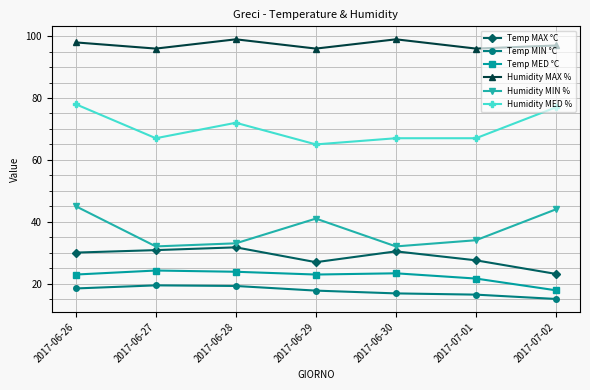

True or false: Temp MED °C and Humidity MIN % cross at least once.

False